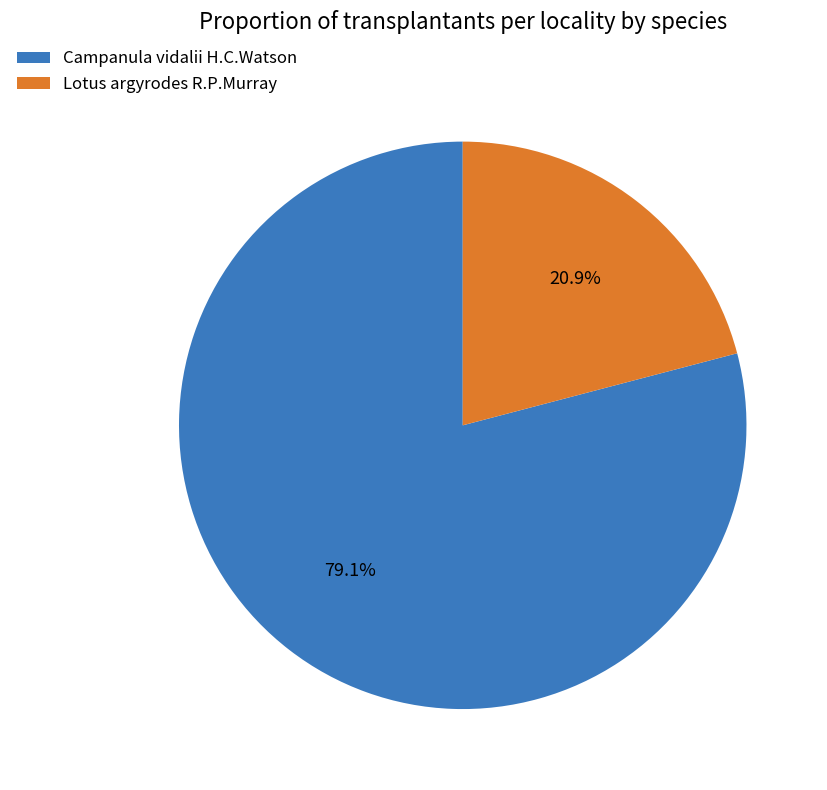

Approximately how many times larger is the value at Campanula vidalii H.C.Watson compared to Lotus argyrodes R.P.Murray?

3.8